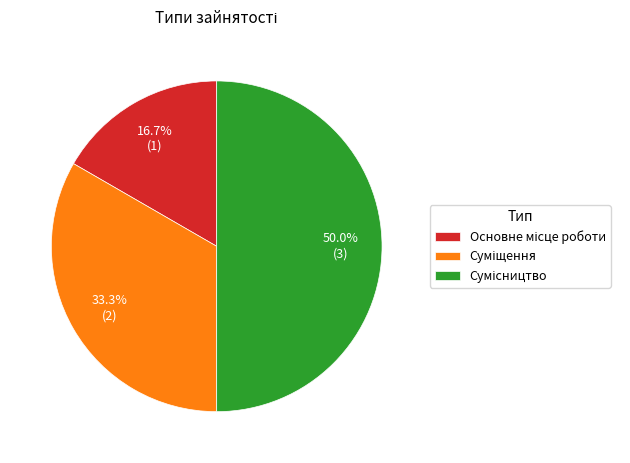

How many slices are in this pie chart?

3